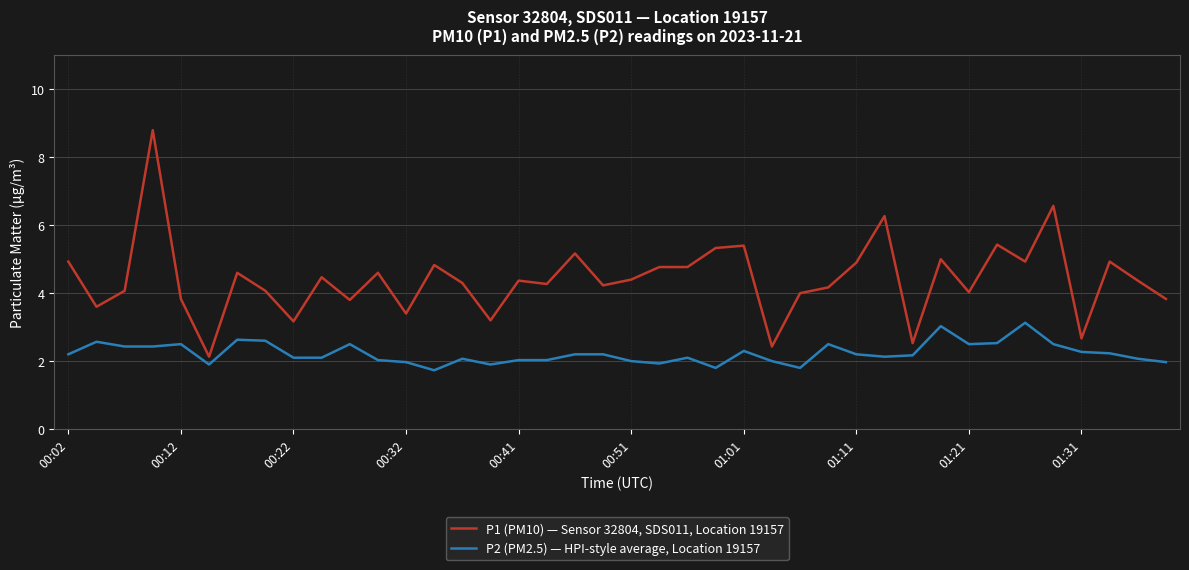

True or false: P2 (PM2.5) — HPI-style average, Location 19157 and P1 (PM10) — Sensor 32804, SDS011, Location 19157 cross at least once.

False